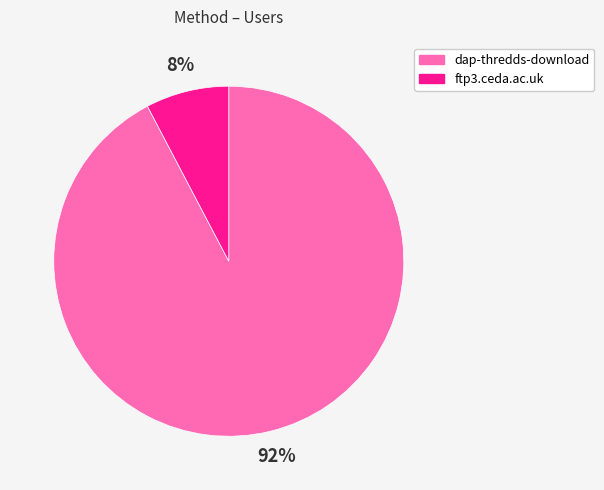

Does any single category account for the majority?

Yes